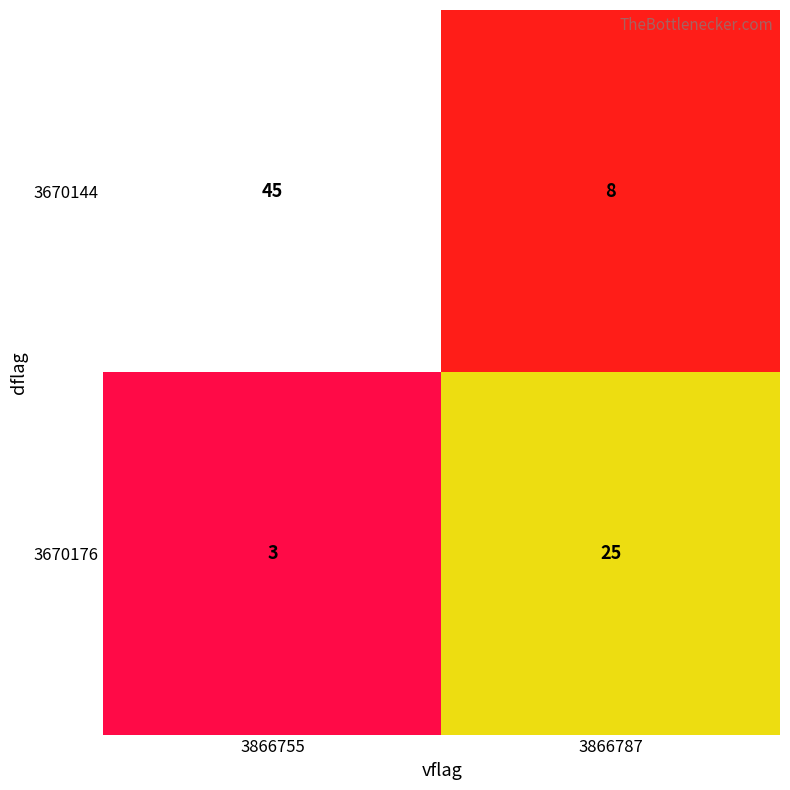

The value of 3670176 at 3866755 is 1. True or false?

False